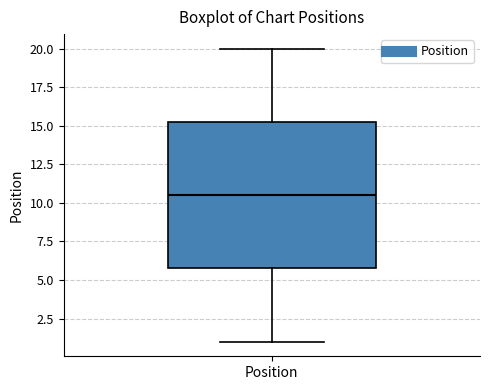

Transcribe this box plot: give where the median line is, the range the box spans, and where the two whiskers end, as read against the y-axis. The values are not printed on the chart, so give them approximately, as read against the axis.

median 10.5, box 6.0 to 15.5, whiskers 1.0 to 20.0